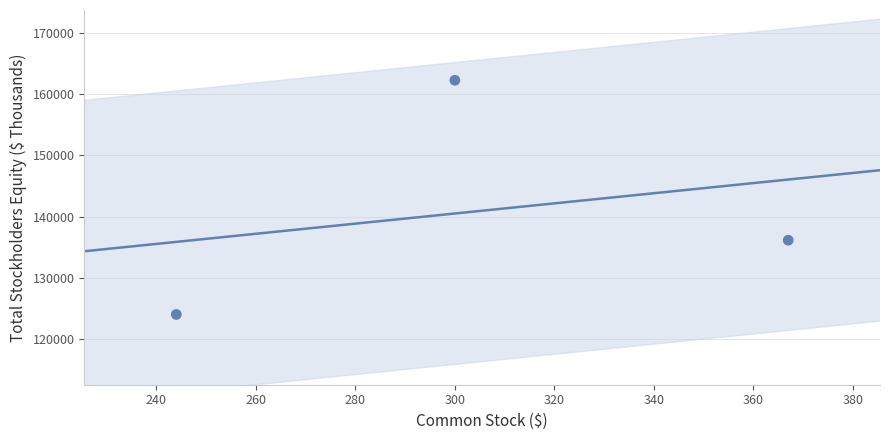

What is the average Y value?

140816